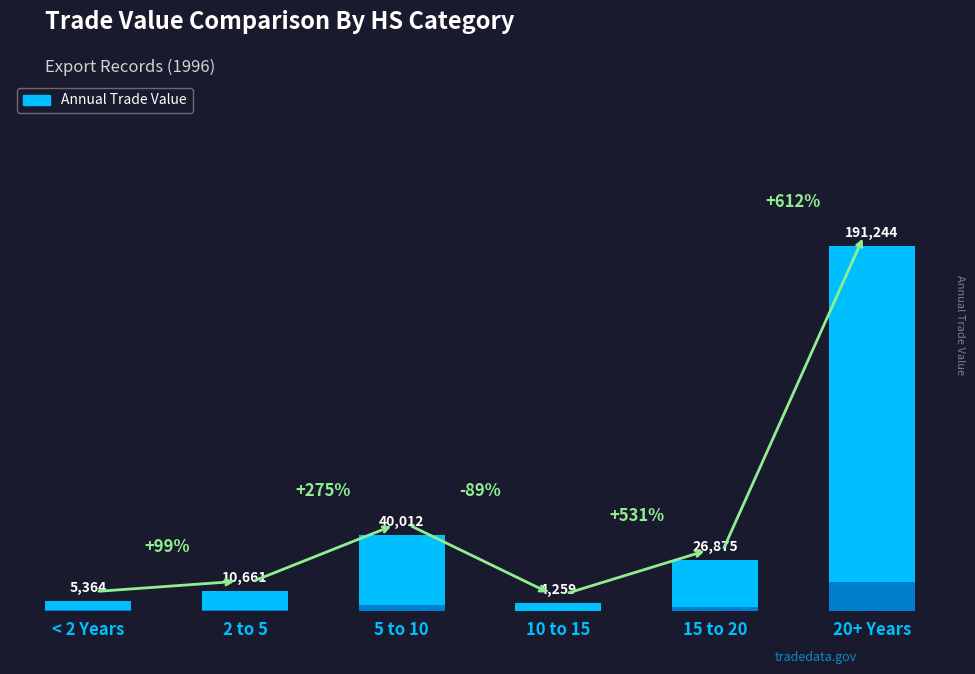

Reading left to right, transcribe all the data shown in this chart.

5364	10661	40012	4259	26875	191244